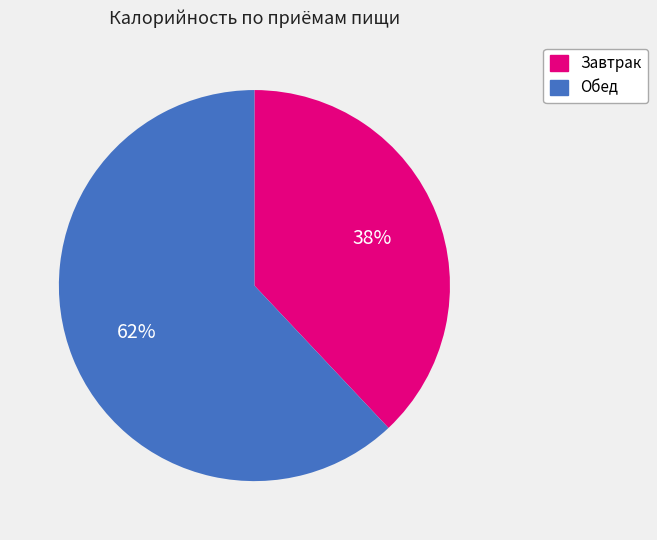

Approximately how many times larger is the value at Обед compared to Завтрак?

1.6